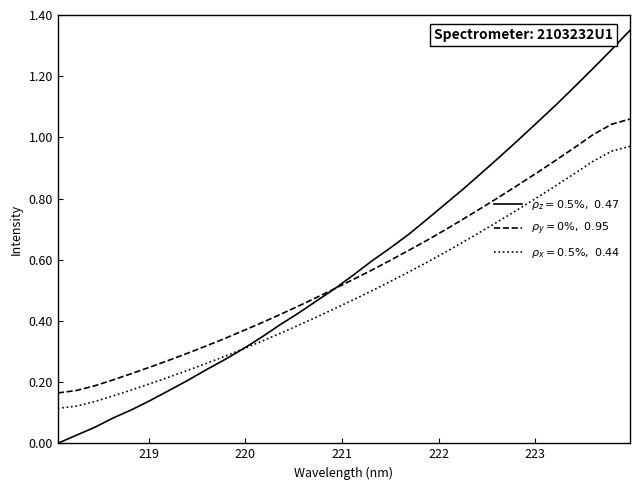

How many lines are shown in the chart?

3